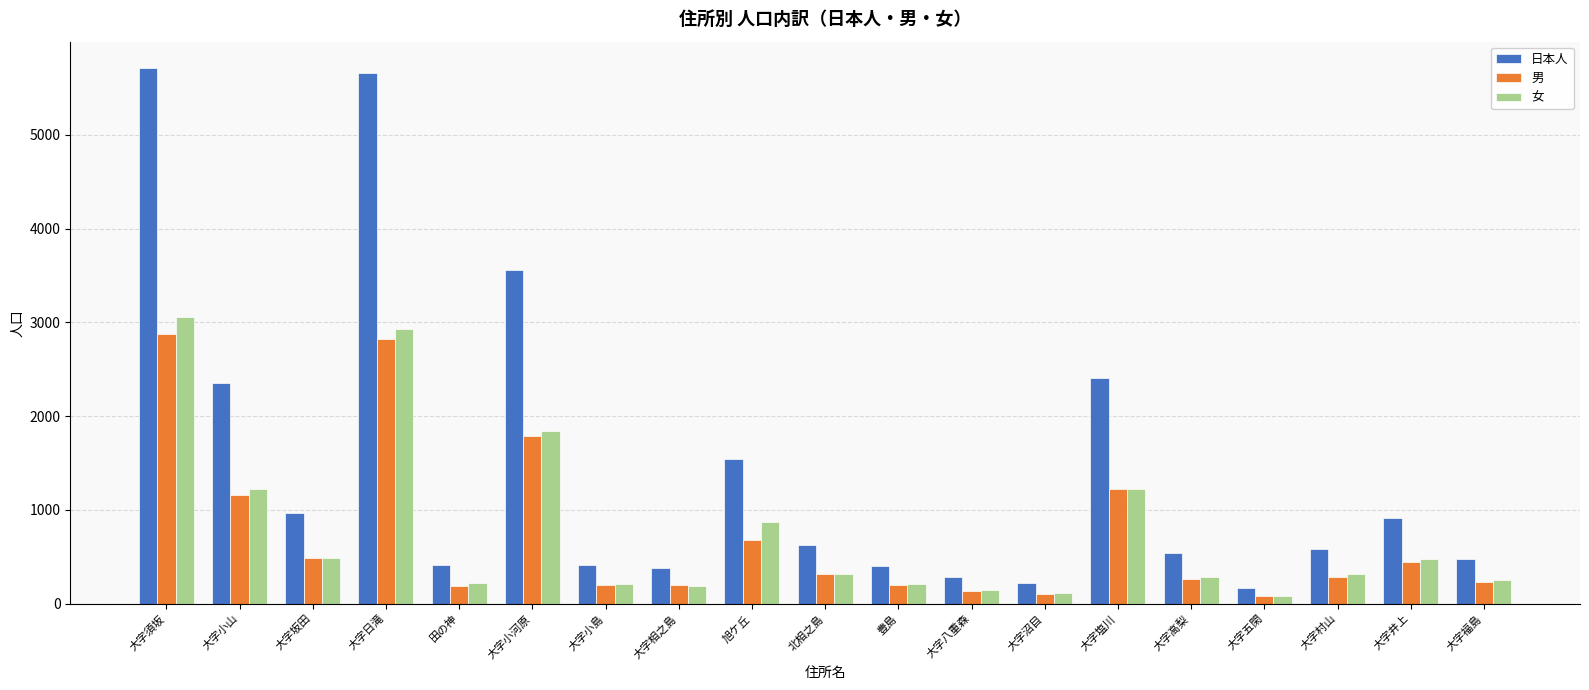

What is the sum of the 女 values at 大字小河原 and 大字小島?

2058